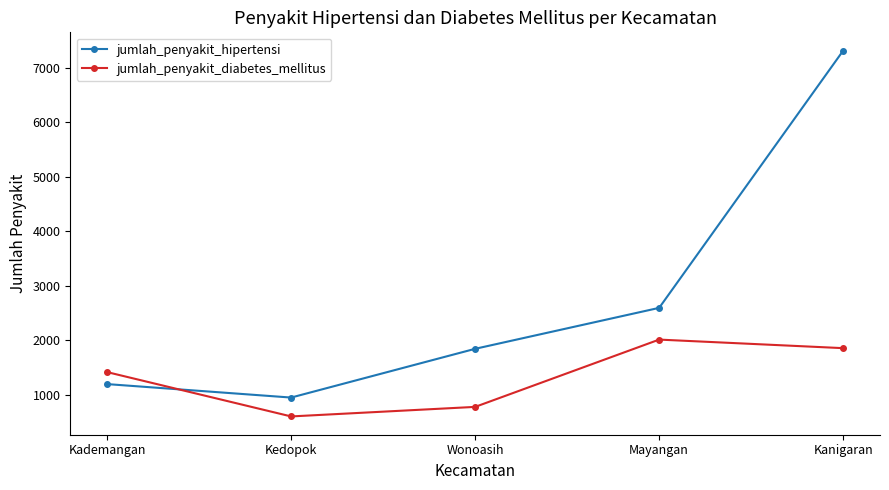

What is the difference between the highest and lowest values at Kademangan?

220